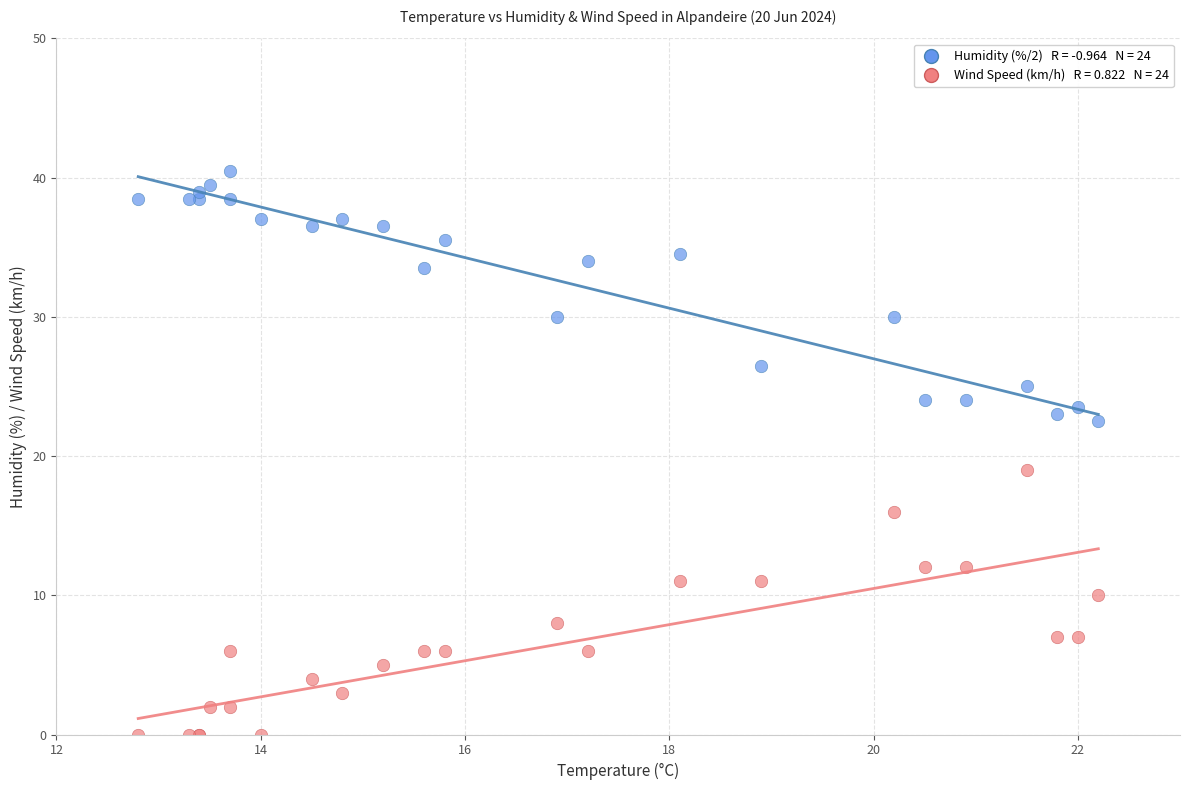

Across all series, what Y value is closest to 20?

19.0